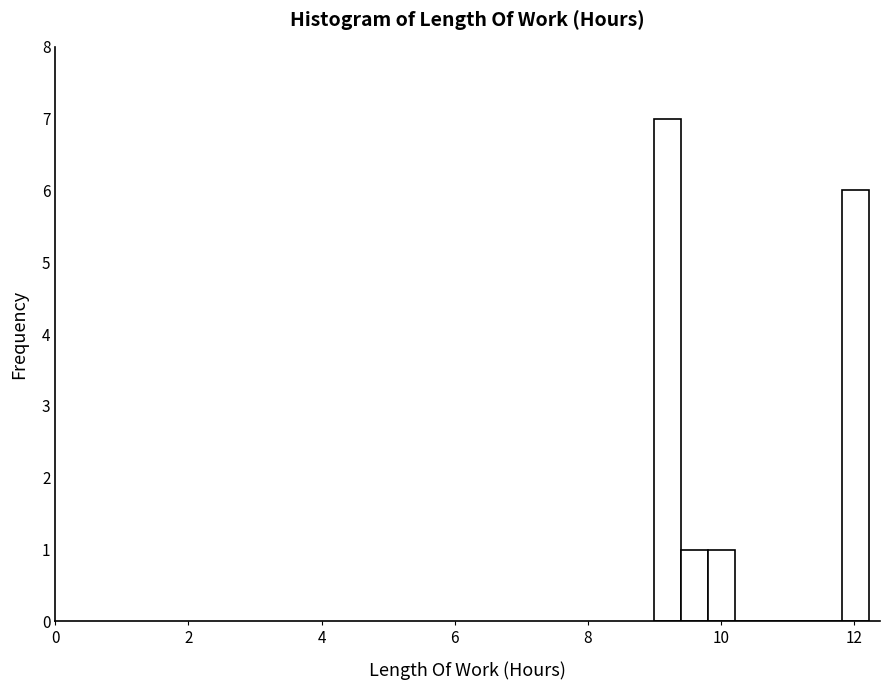

Around what value on the x-axis is the tallest bar? Give the approximate position of its centre, as read against the axis.

9.2